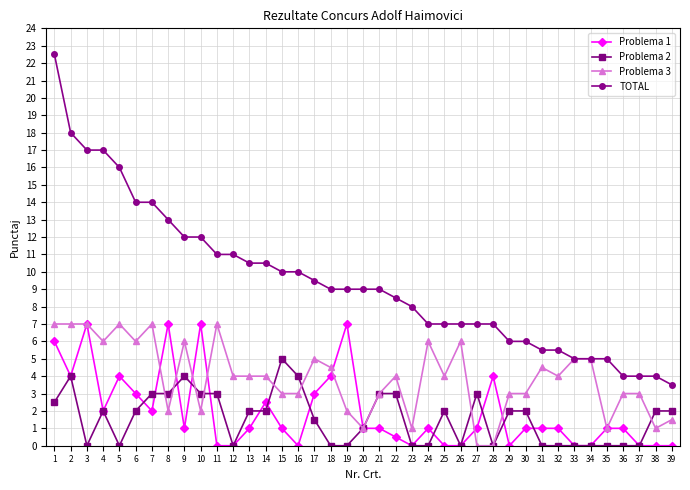

At which category is the sum across all series the highest?

1